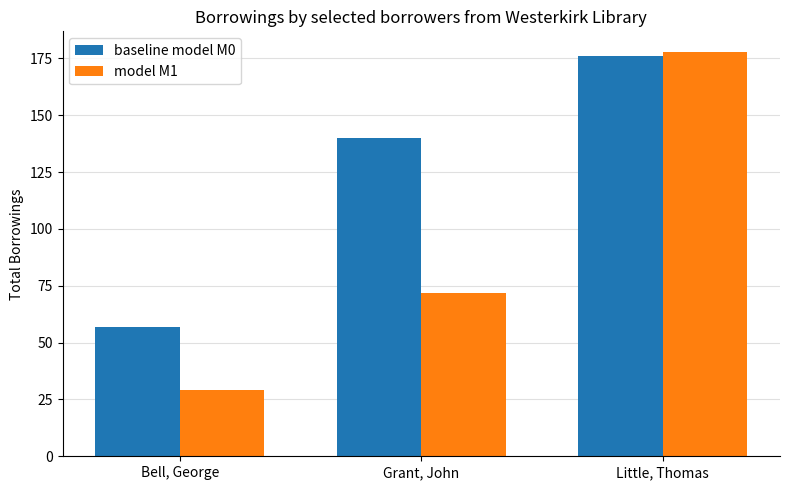

List the series in order of their peak value, lowest first.

baseline model M0, model M1